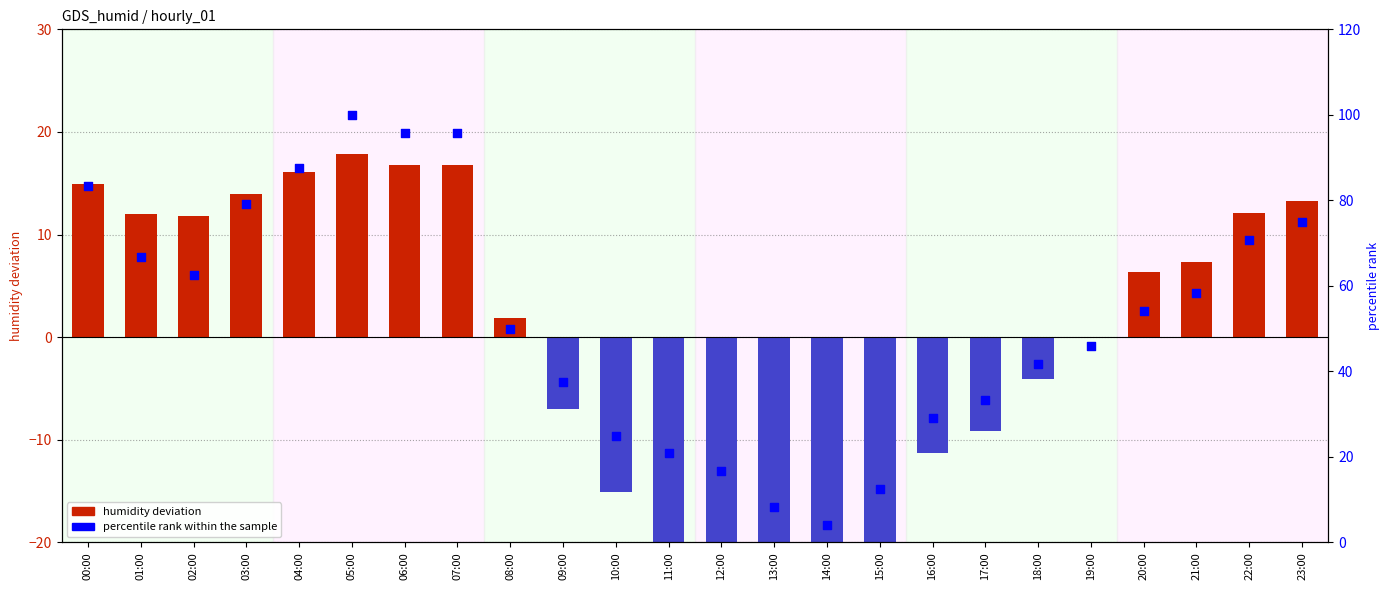

Is the value of humidity deviation at 15:00 greater than the value of percentile rank within the sample at 03:00?

No